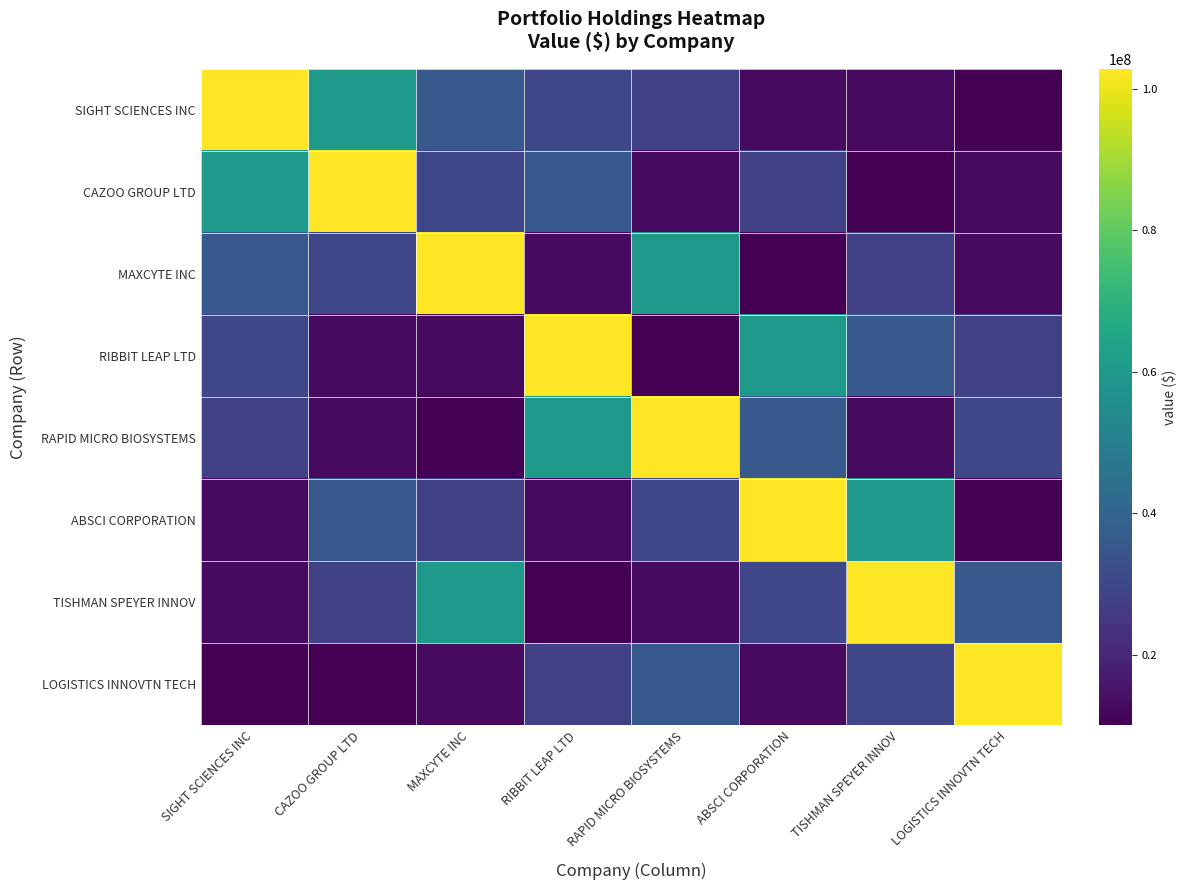

What is the minimum value shown in the chart?

10000000